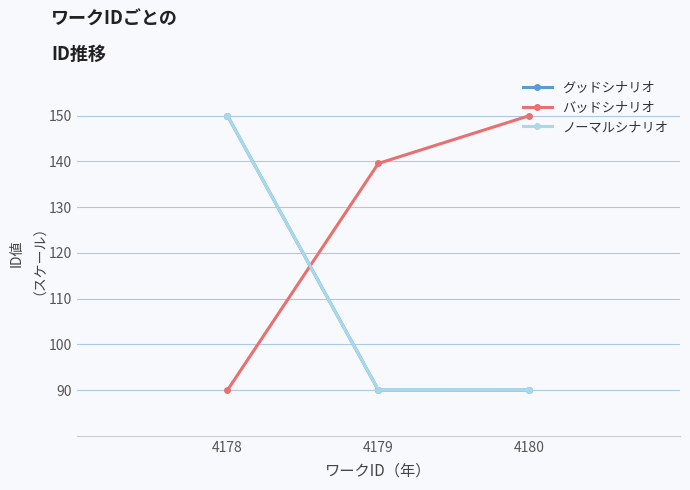

What are all the series names shown in the legend?

グッドシナリオ, バッドシナリオ, ノーマルシナリオ